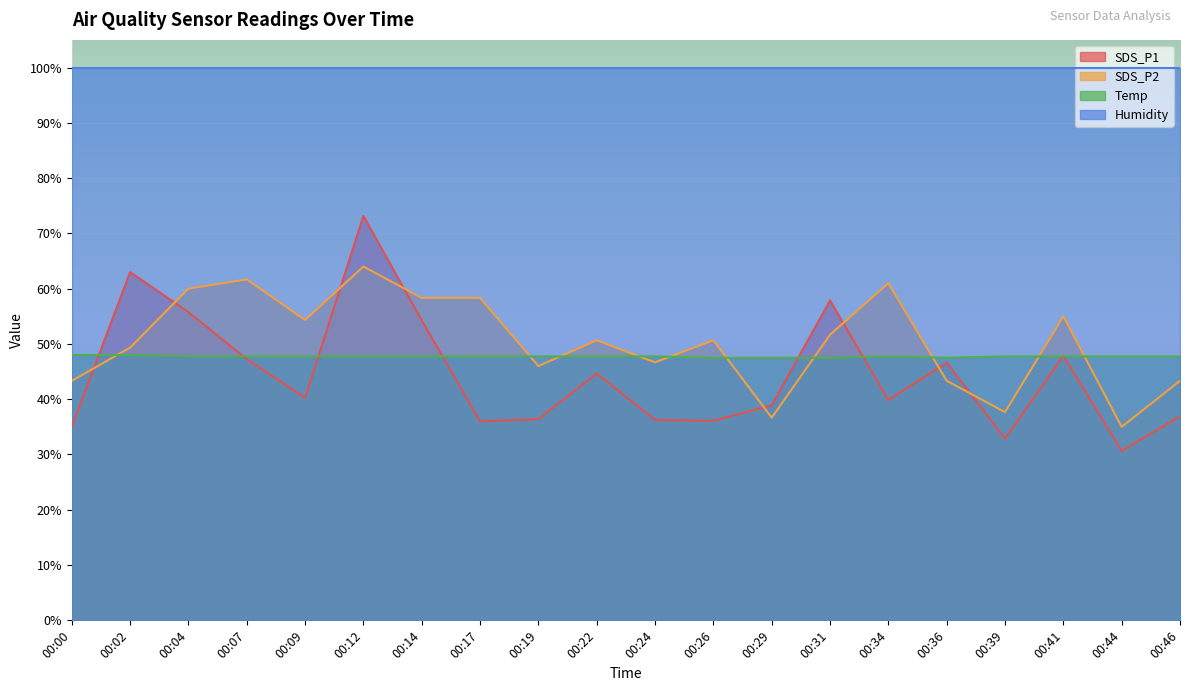

What is the spread (max minus min) of values at 00:00?

64.9